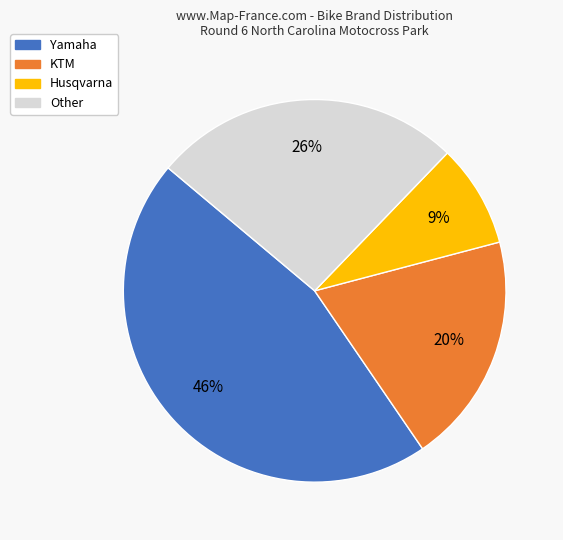

Count the number of slices in the pie.

4